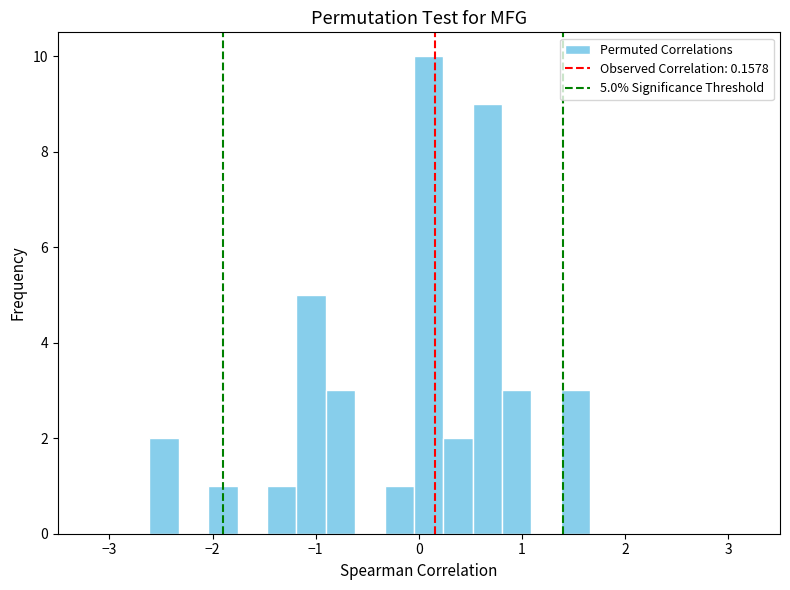

Around what value on the x-axis is the tallest bar? Give the approximate position of its centre, as read against the axis.

0.1